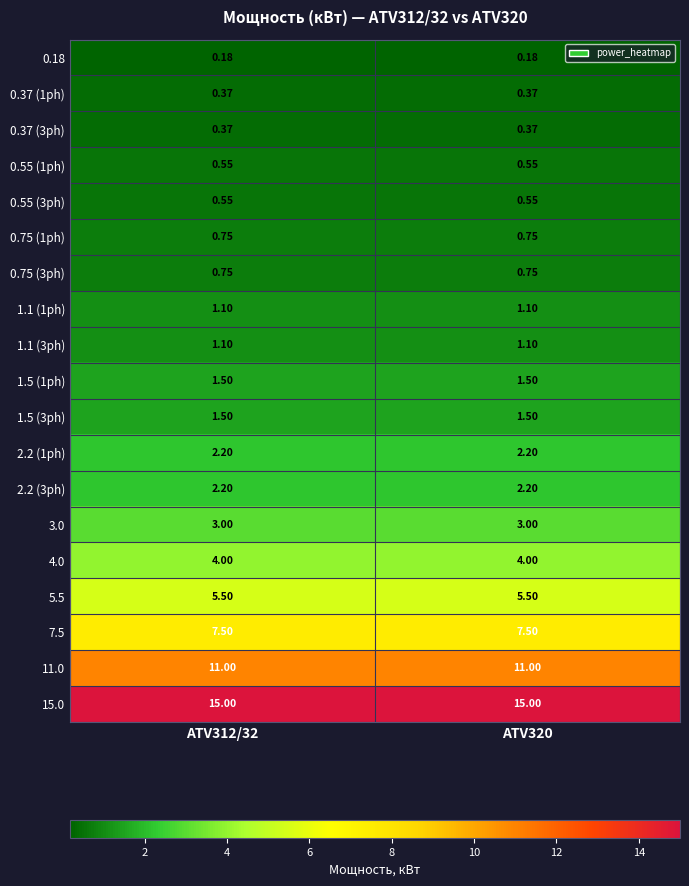

At how many categories does at least one series exceed 9?

2